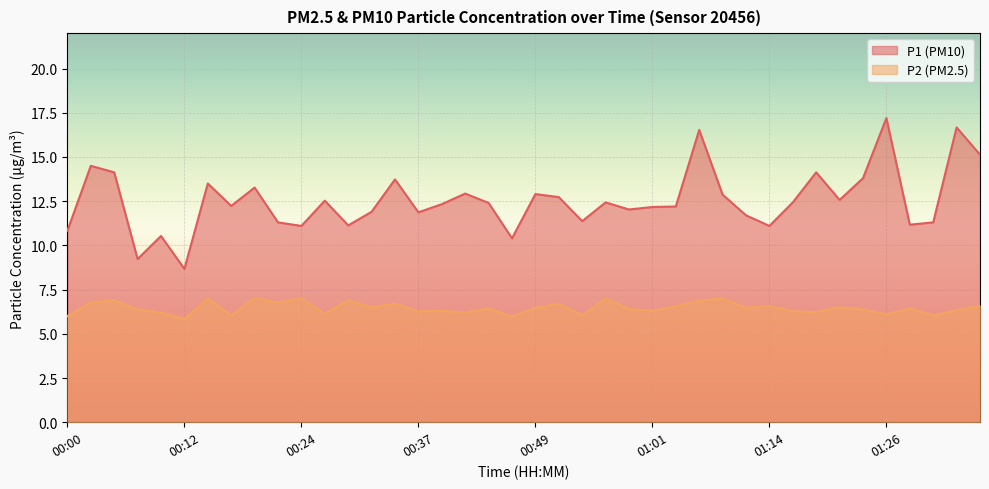

What is the difference between the second highest and minimum values in the P2 series?

1.2